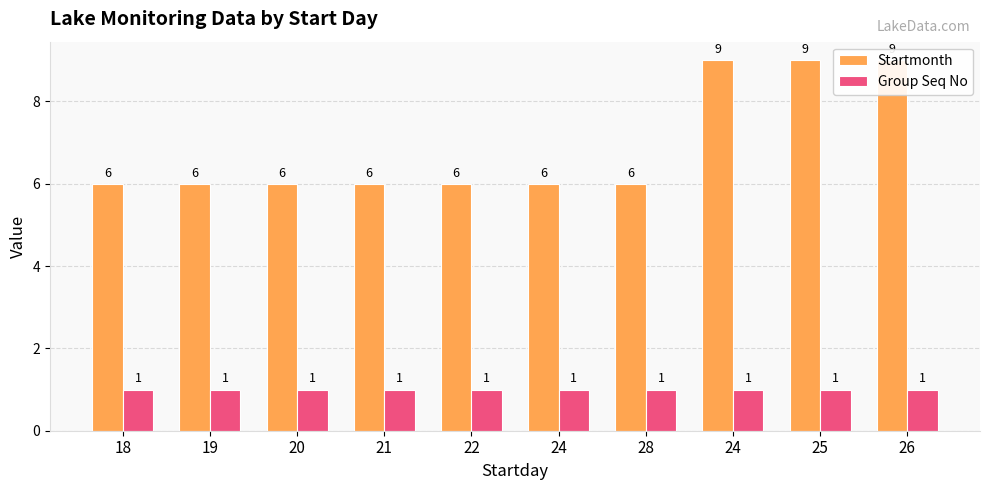

What is the highest value of the Startmonth series?

9